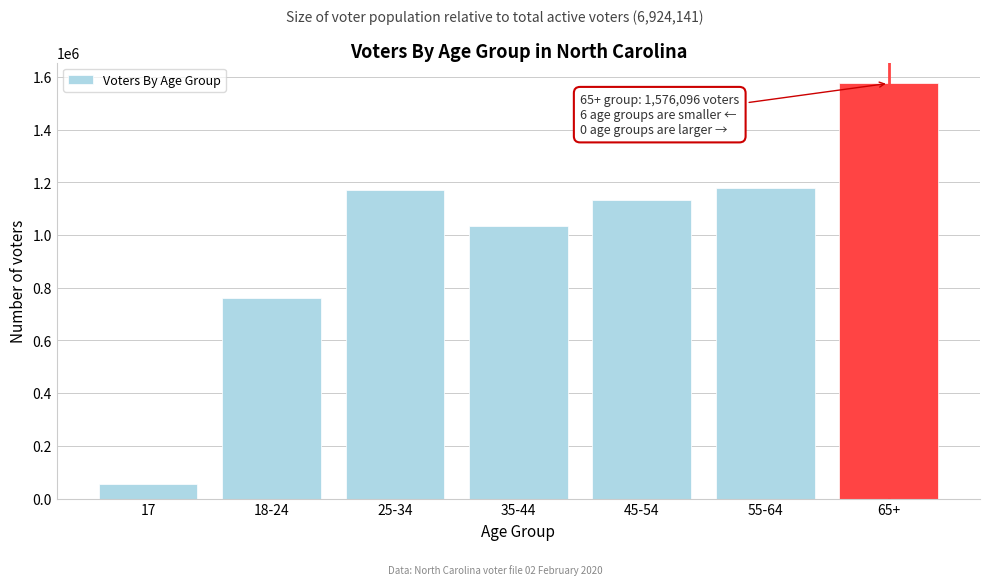

Reading left to right, extract all data points from this chart.

17=57239	18-24=760349	25-34=1170323	35-44=1036275	45-54=1134178	55-64=1178577	65+=1576096